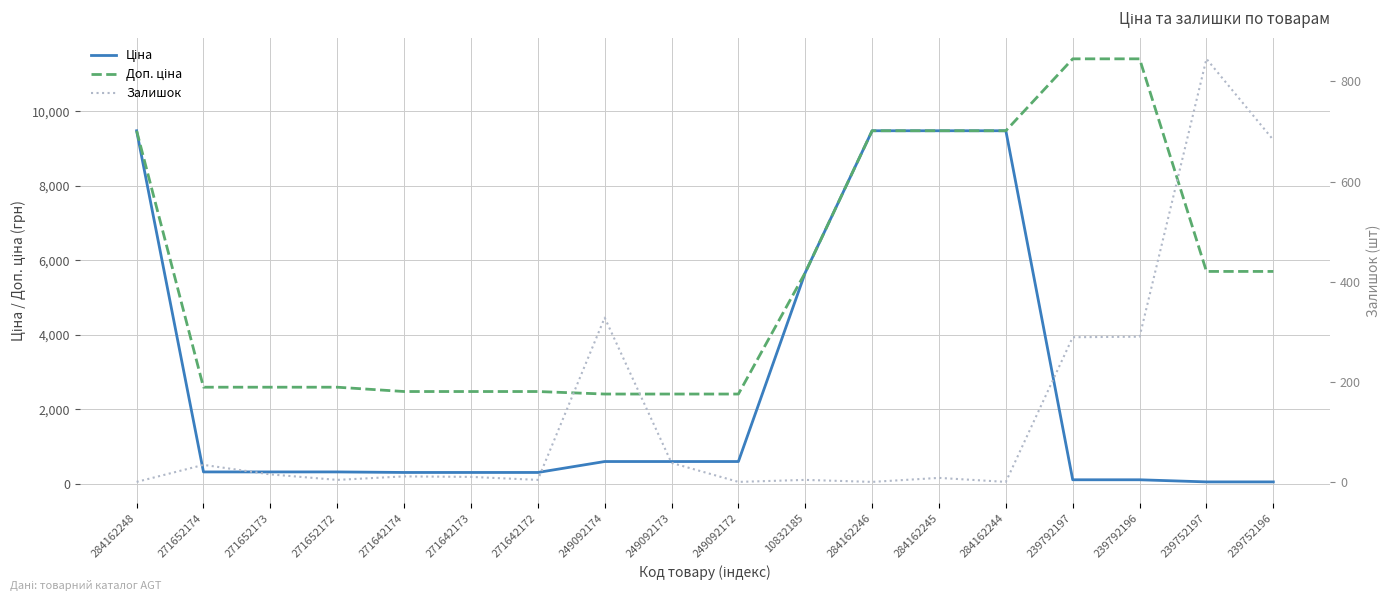

True or false: Доп. ціна and Ціна cross at least once.

False